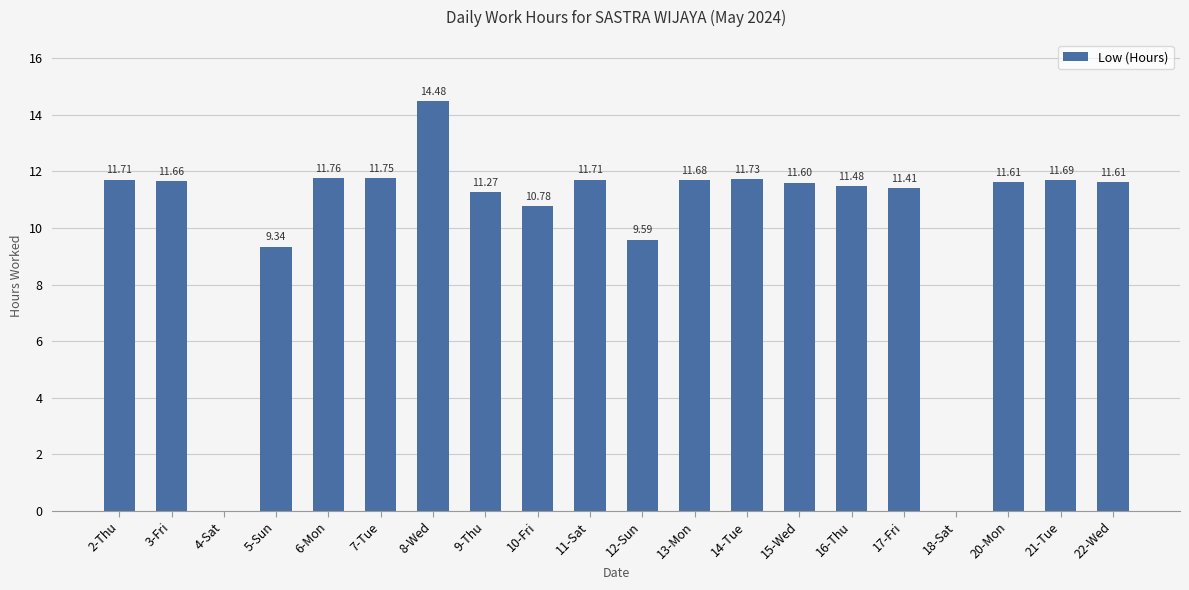

What is the sum of all values?

206.9